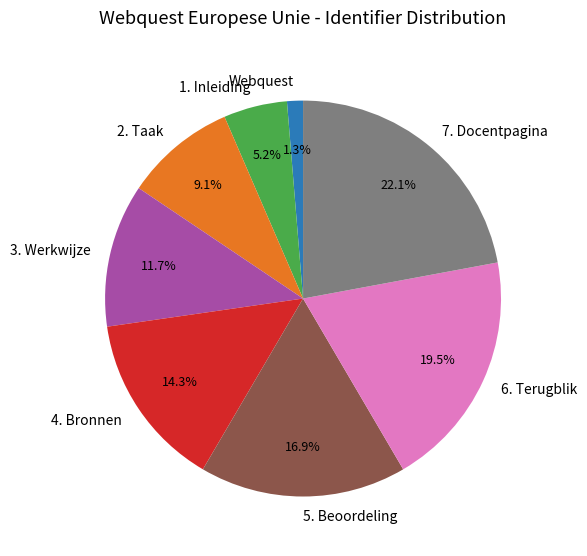

What is the smallest slice in the pie chart?

Webquest